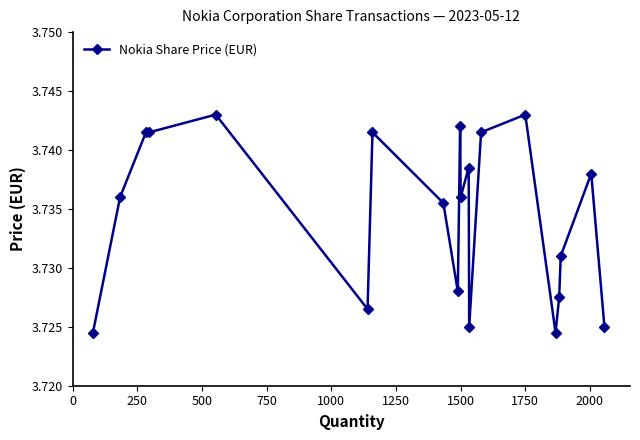

How many values are between 3 and 4?

20